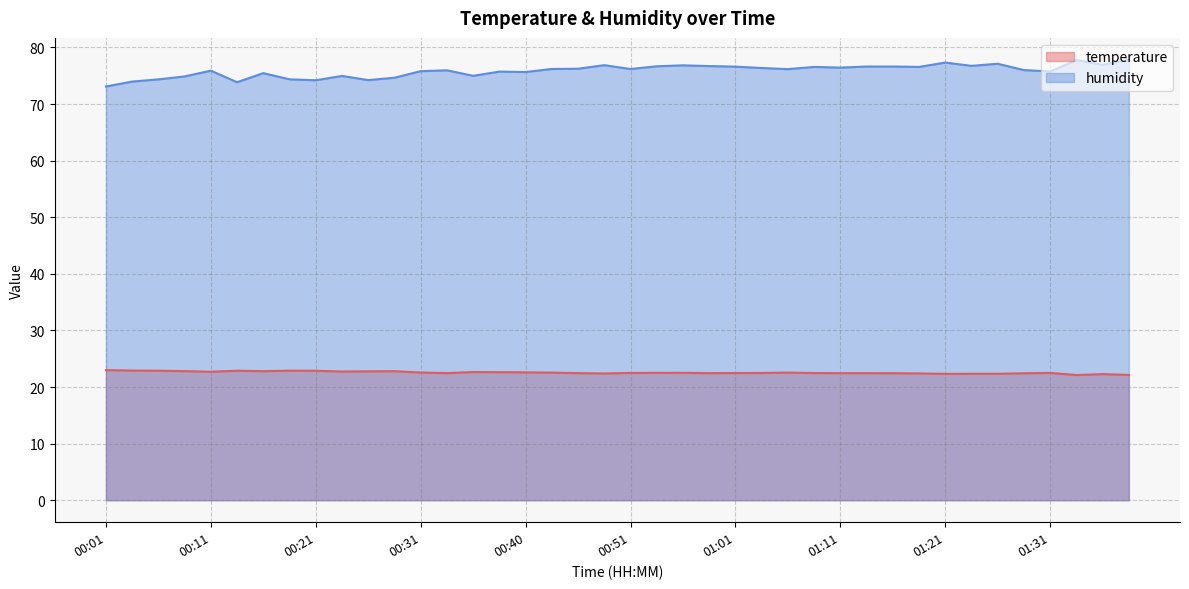

What is the value of the humidity point at the 24th from the left?

76.7